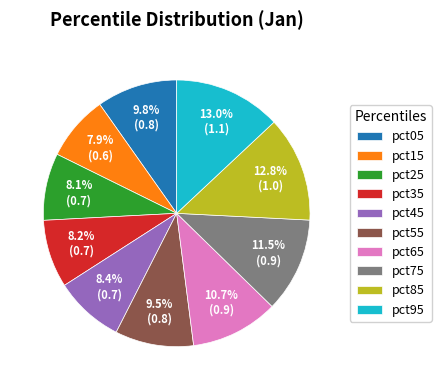

The pct65 slice represents 3% of the pie. True or false?

False